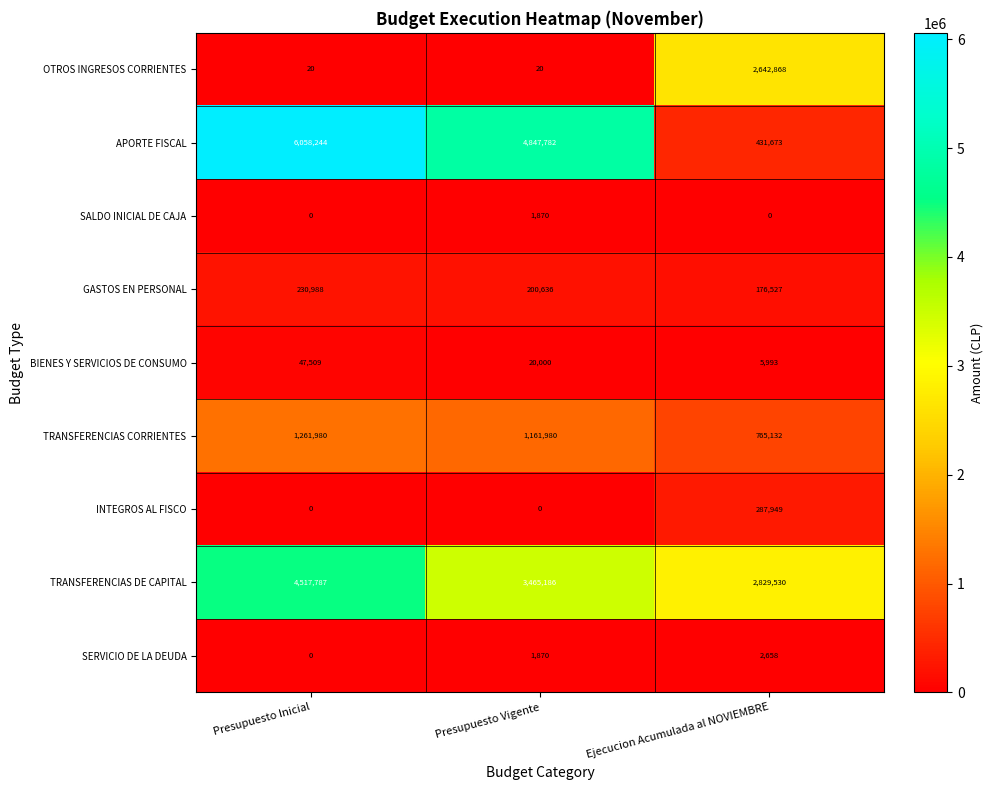

List the series in order of their peak value, highest first.

APORTE FISCAL, TRANSFERENCIAS DE CAPITAL, OTROS INGRESOS CORRIENTES, TRANSFERENCIAS CORRIENTES, INTEGROS AL FISCO, GASTOS EN PERSONAL, BIENES Y SERVICIOS DE CONSUMO, SERVICIO DE LA DEUDA, SALDO INICIAL DE CAJA